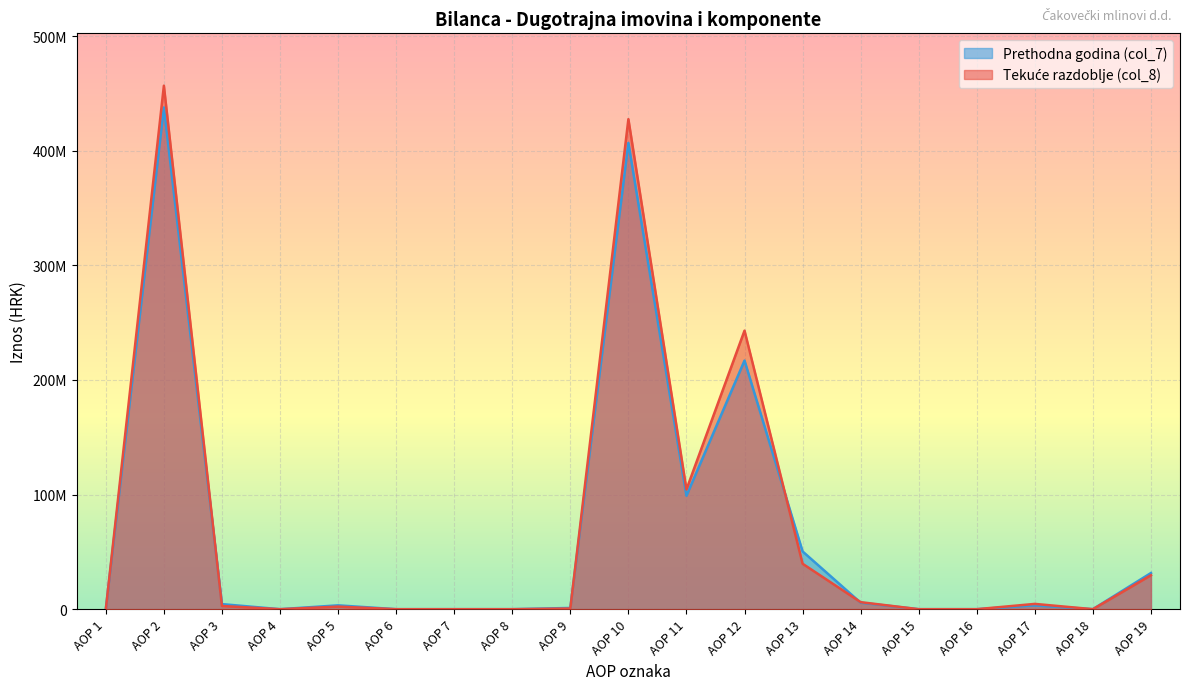

What is the value of the Tekuće razdoblje (col_8) point at the 5th from the left?

2251781